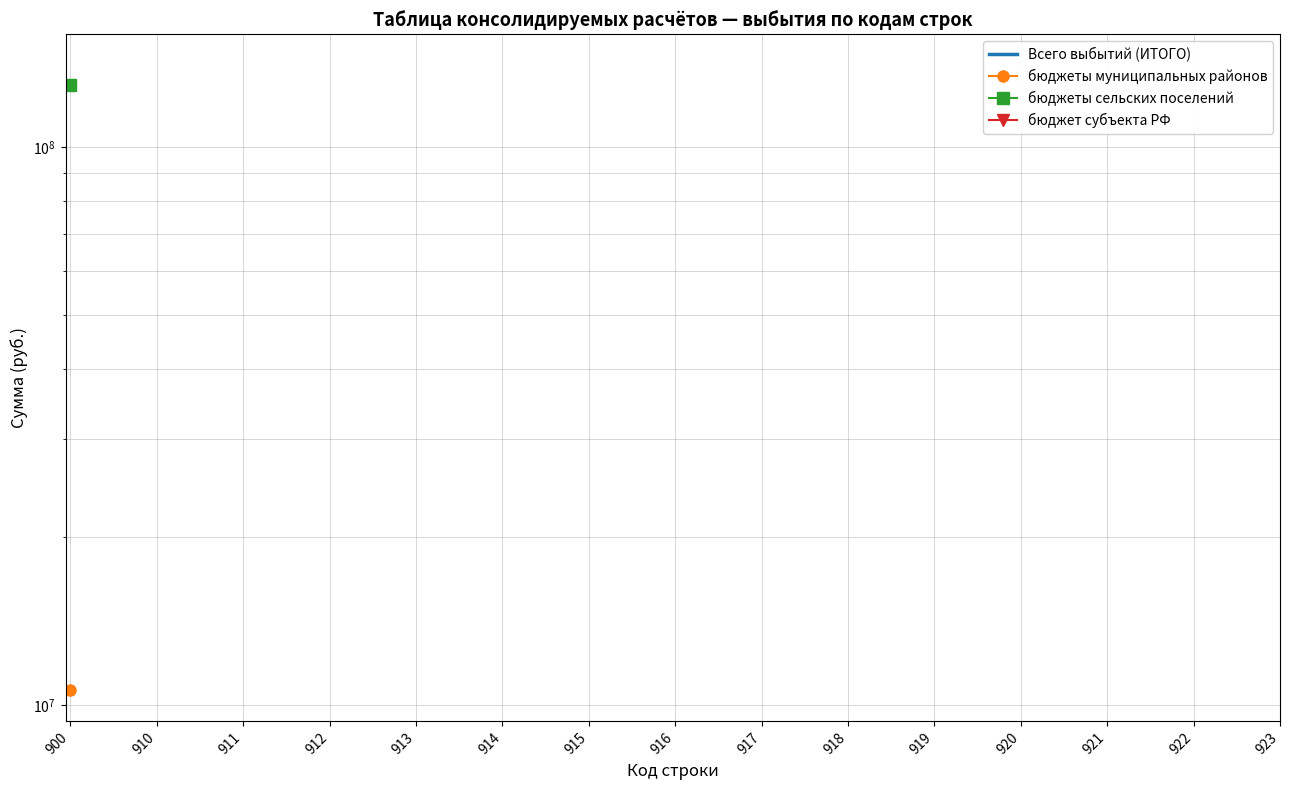

At which category does the chart reach its minimum across all series?

900